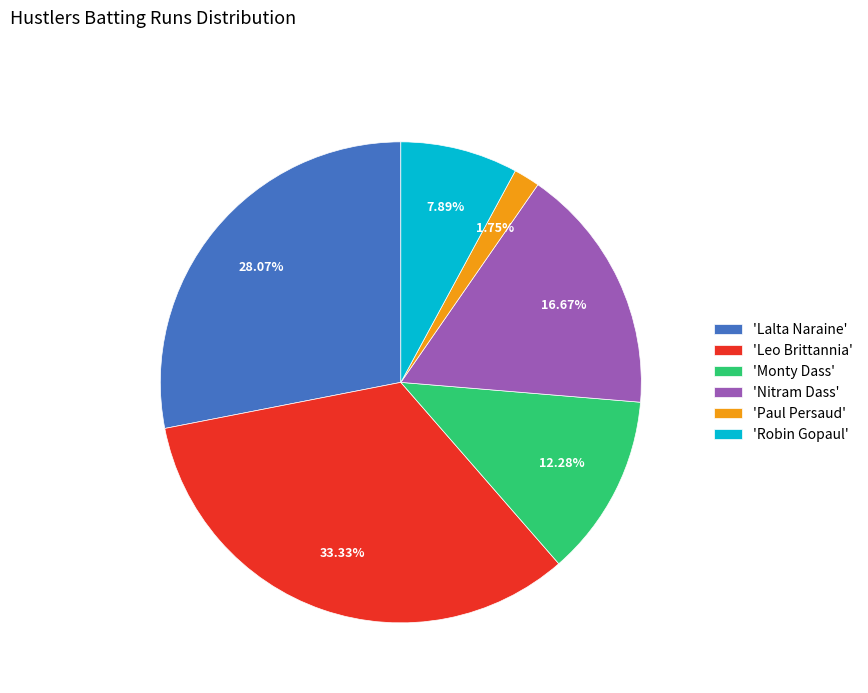

Which slice is the smallest?

'Paul Persaud'